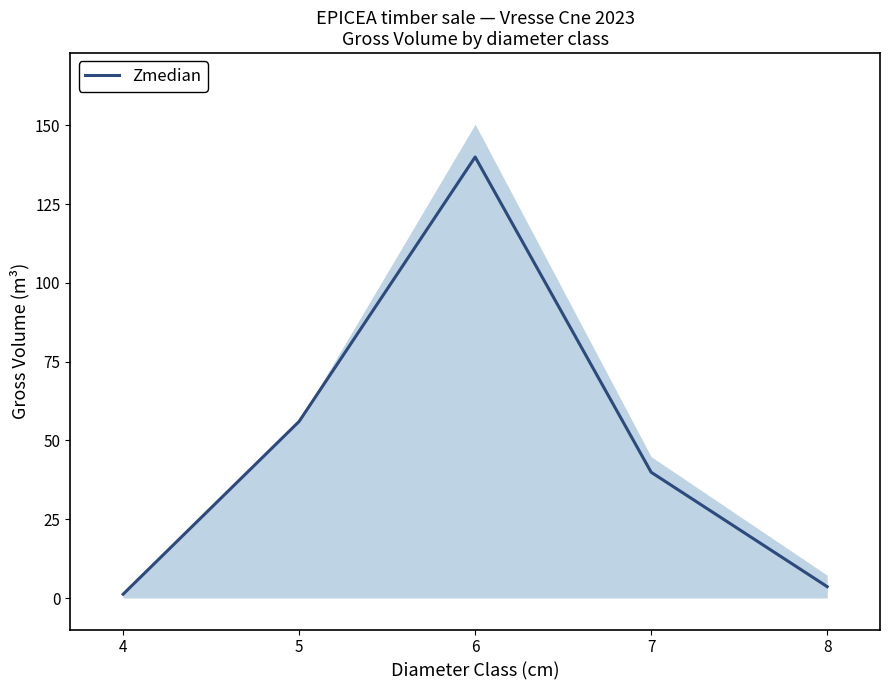

What is the greatest value displayed?

140.0